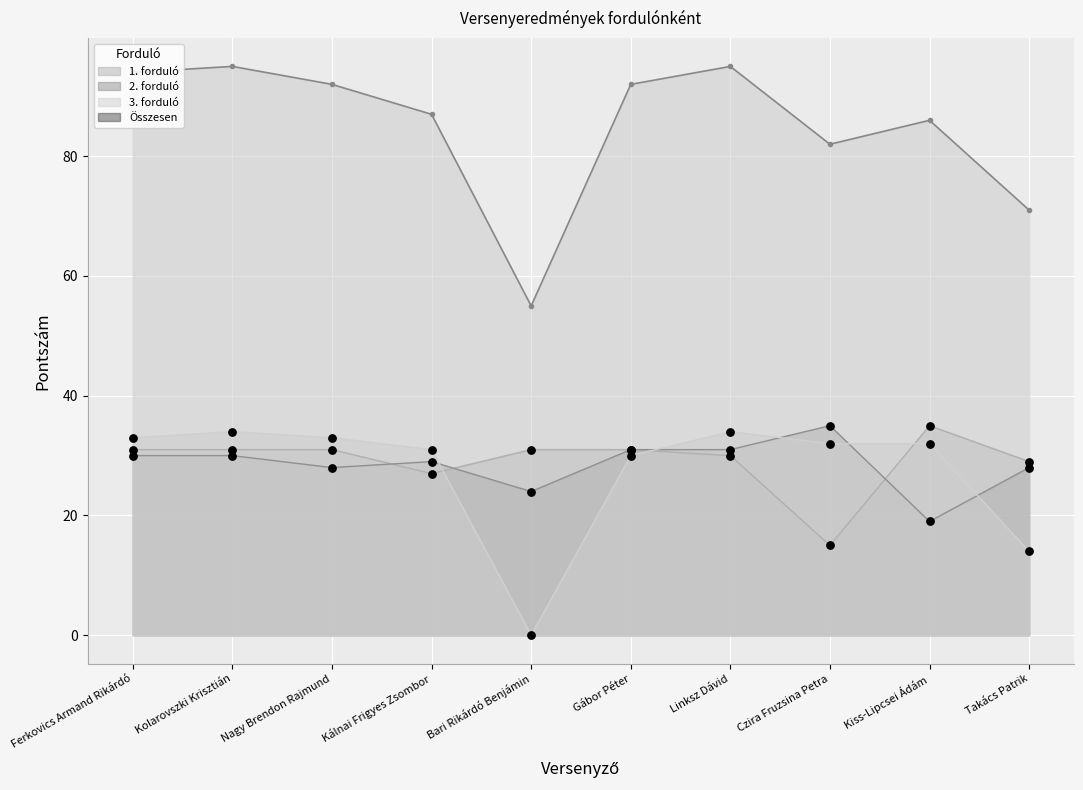

Which series contains the highest Y value?

Összesen